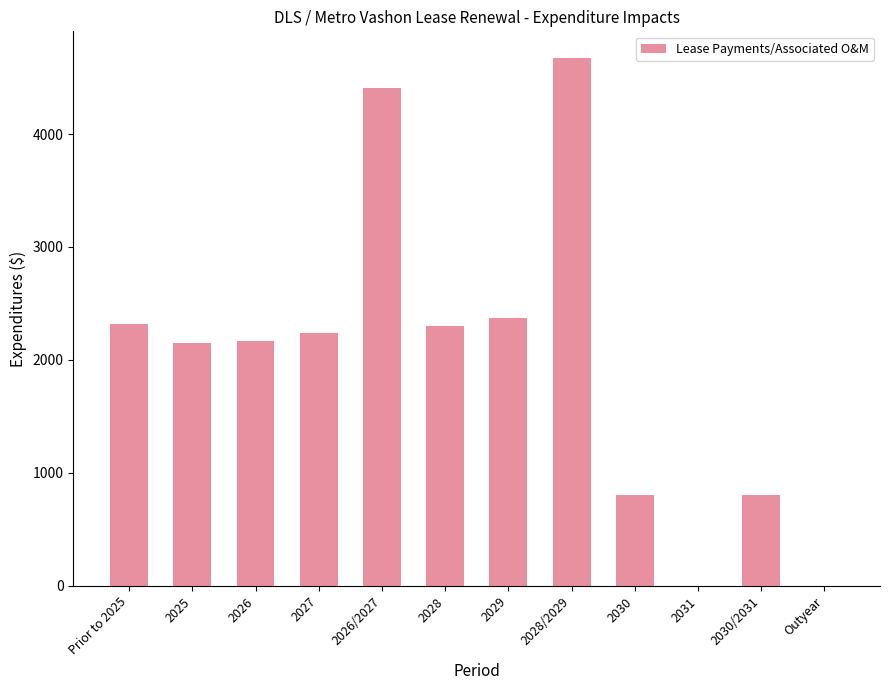

The value at 2030 is 1102. True or false?

False